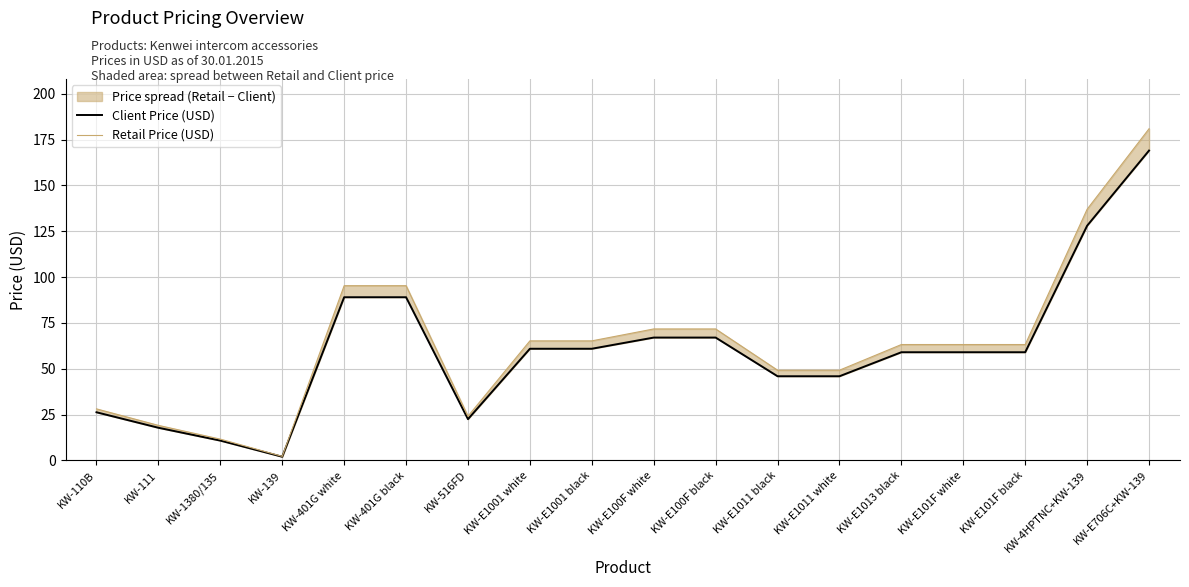

The Client Price (USD) series shows 60.9 at KW-E1001 white. True or false?

True